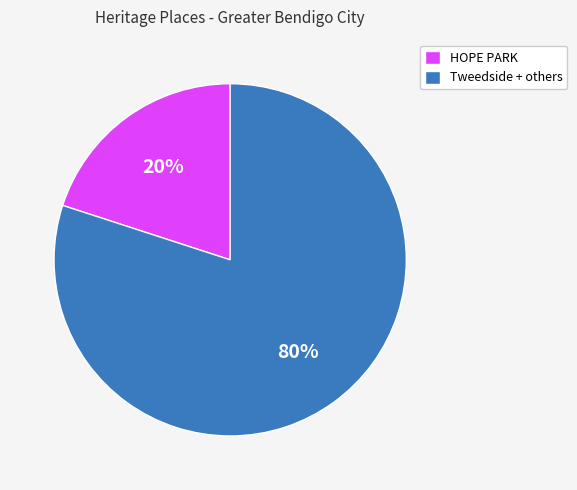

Rank the categories by value from lowest to highest.

HOPE PARK, Tweedside + others